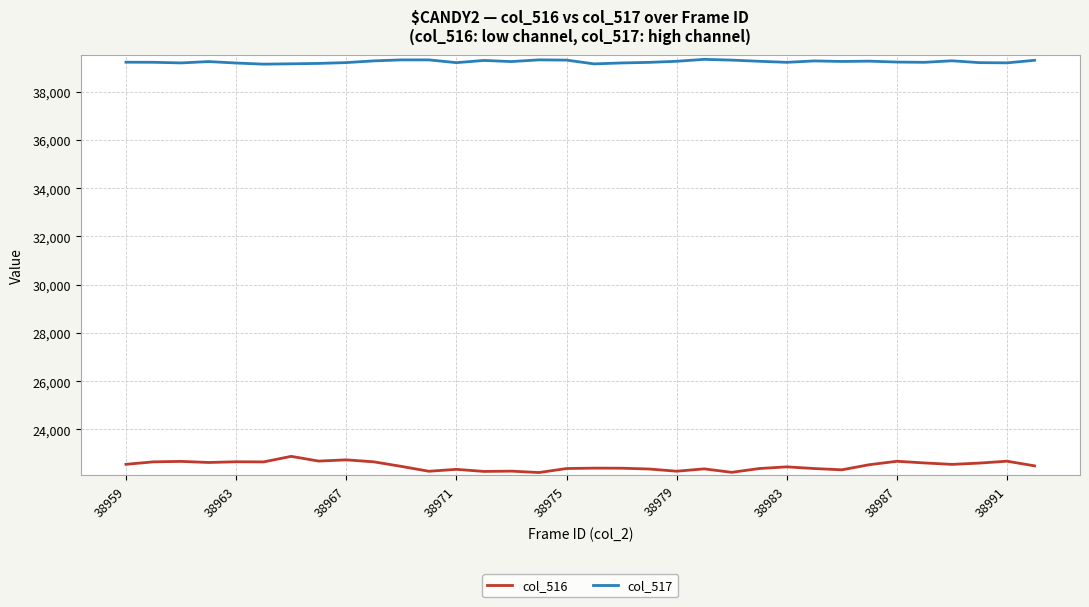

True or false: col_517 and col_516 cross at least once.

False